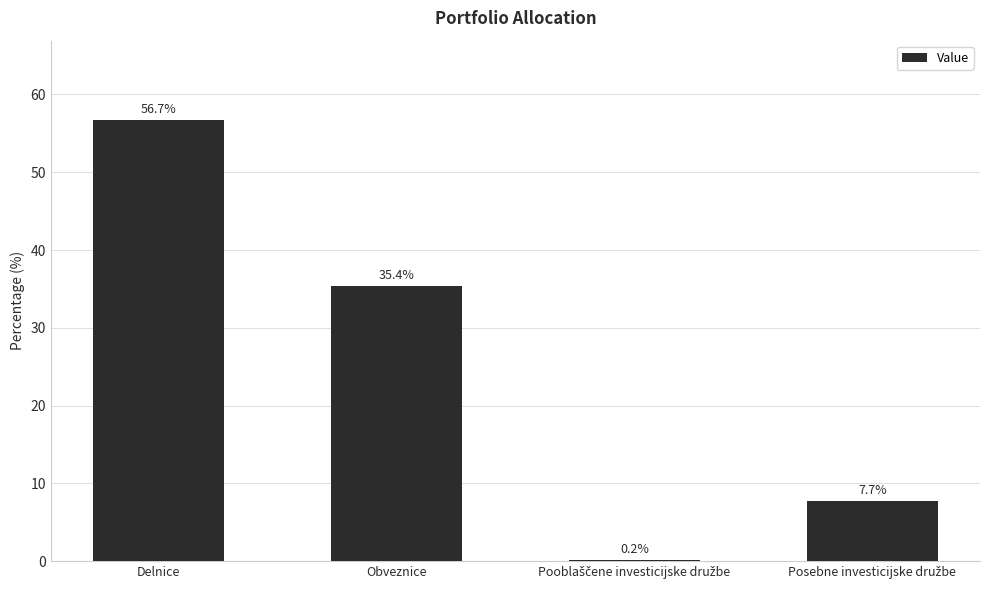

Approximately how many times larger is the value at Delnice compared to Obveznice?

1.6